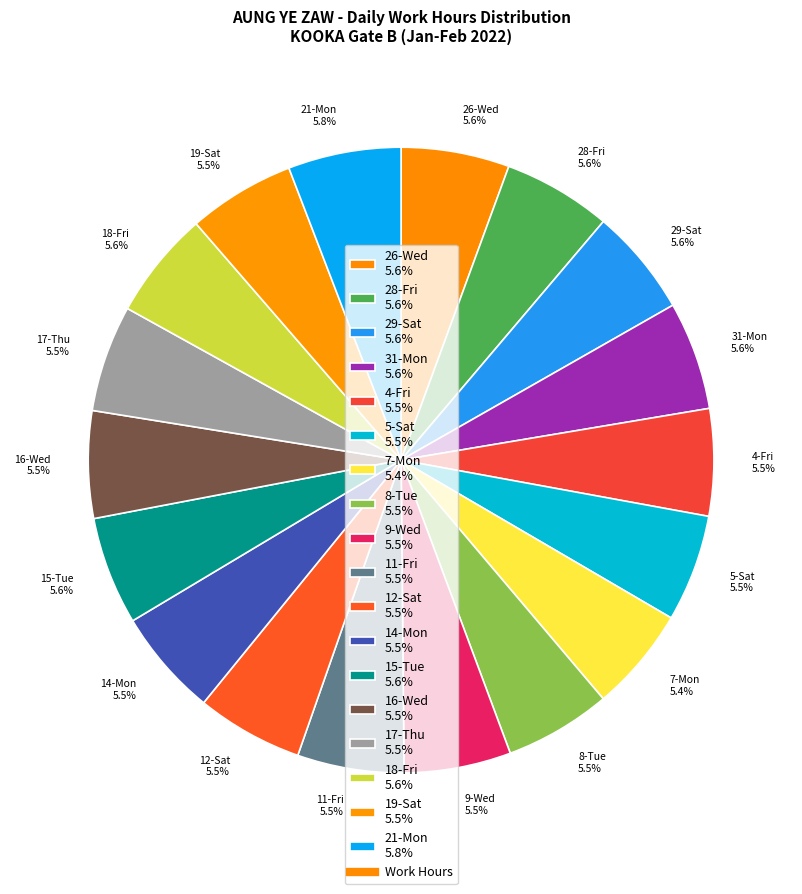

Count the number of slices in the pie.

18